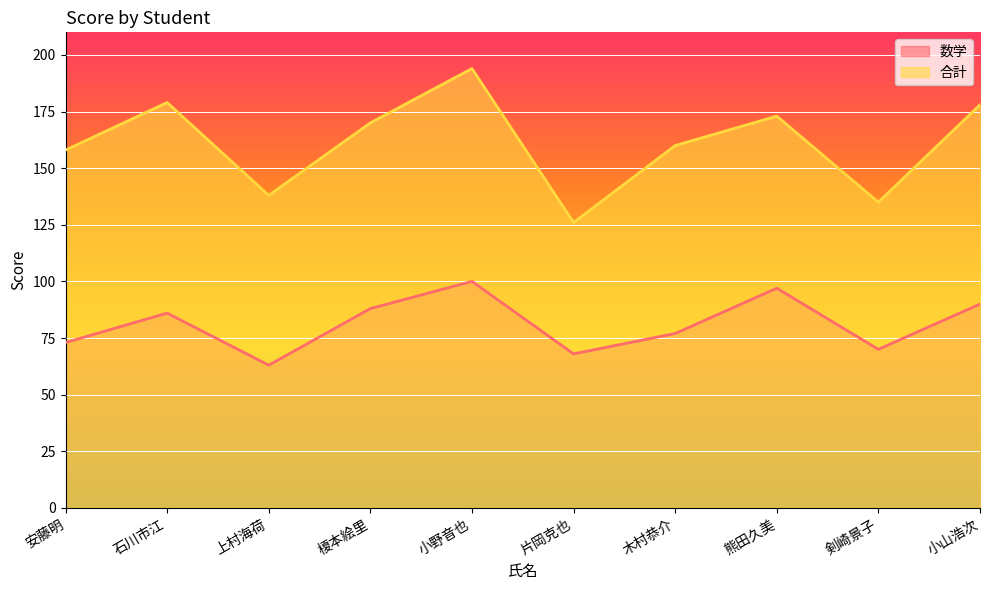

Which series changed the most between 上村海荷 and 片岡克也?

合計